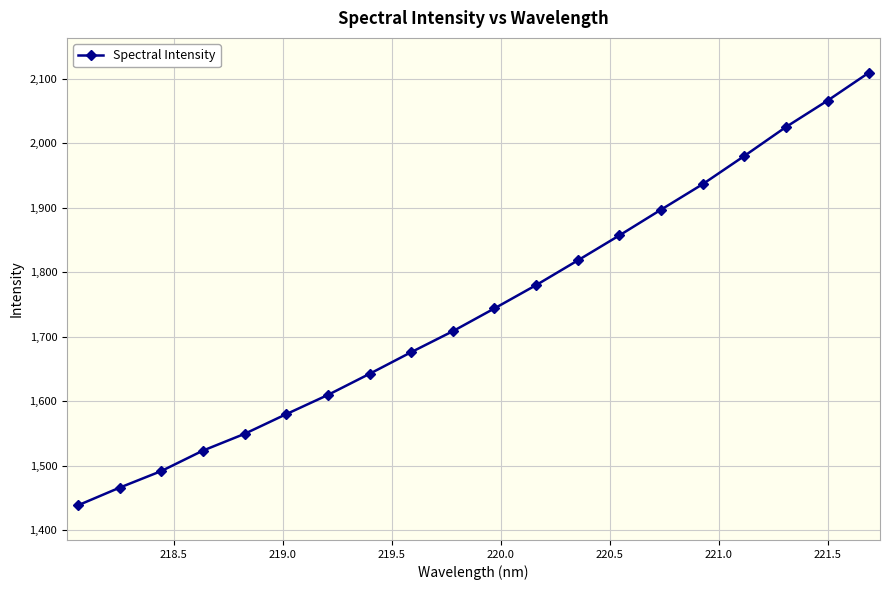

True or false: there are more than 2 points higher than both neighbors.

False